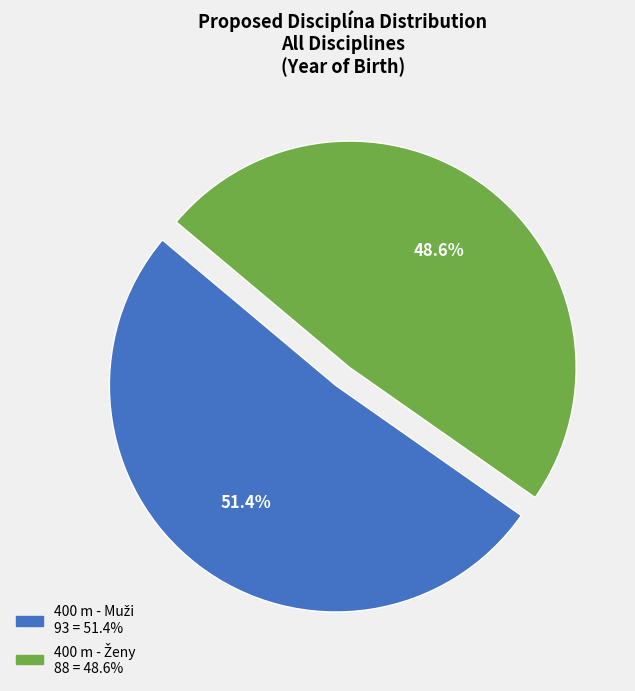

Is there any slice that represents more than half of the pie?

Yes